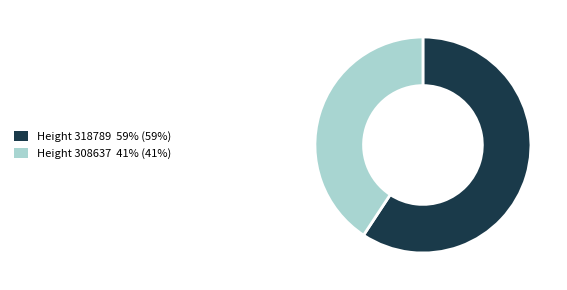

Is there any slice that represents more than half of the pie?

Yes